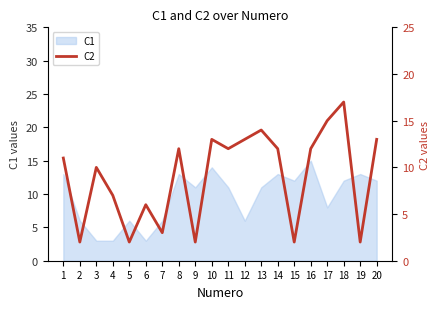

True or false: there are more than 1 points higher than both neighbors.

True